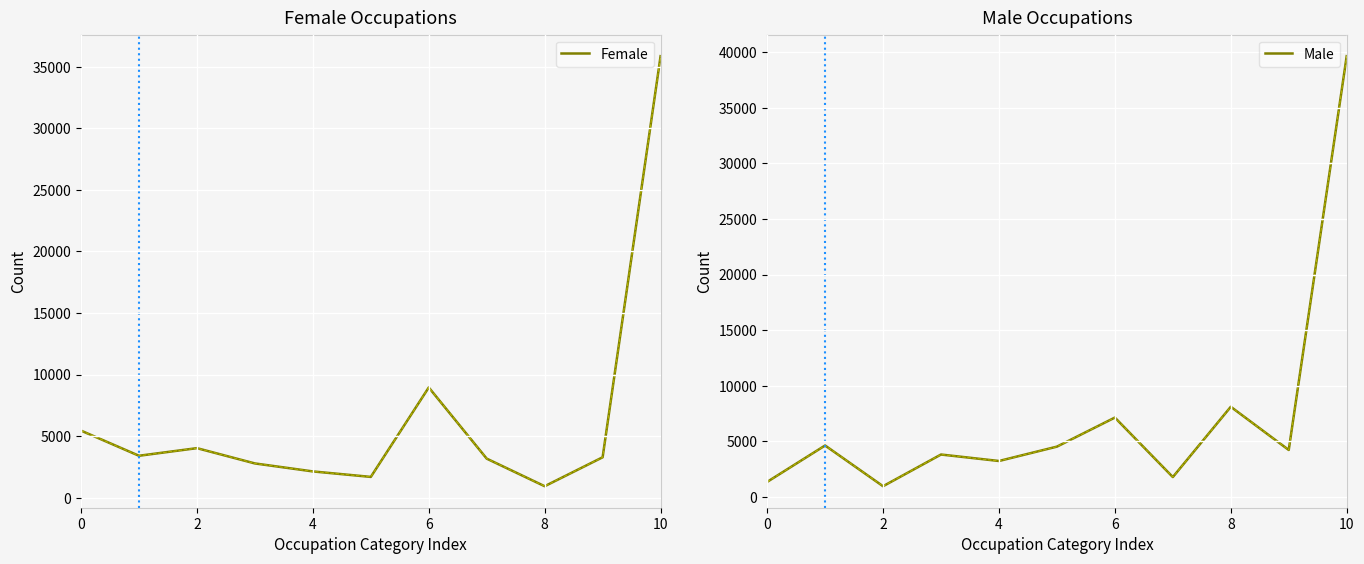

What is the value of the Female point at the 1st from the left?

5449